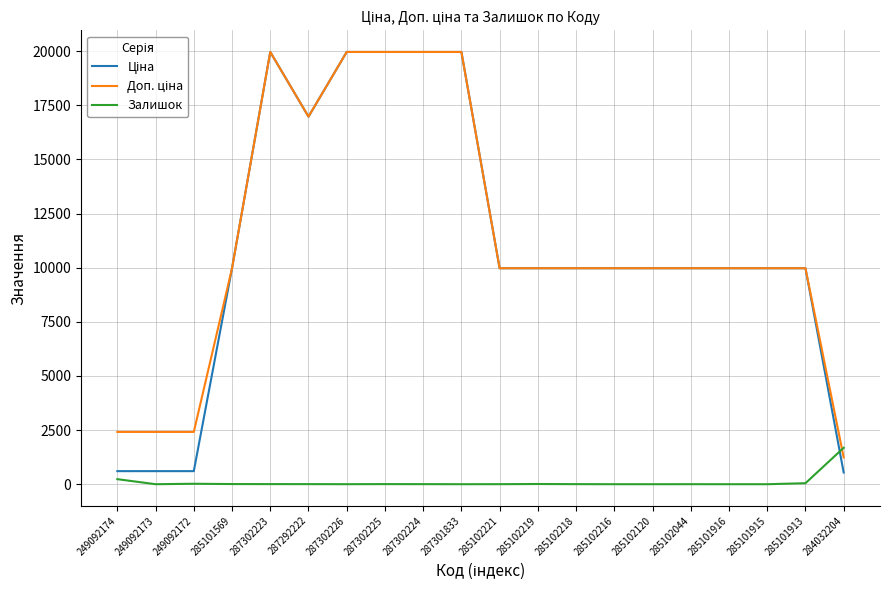

What is the highest value of the Залишок series?

1682.0